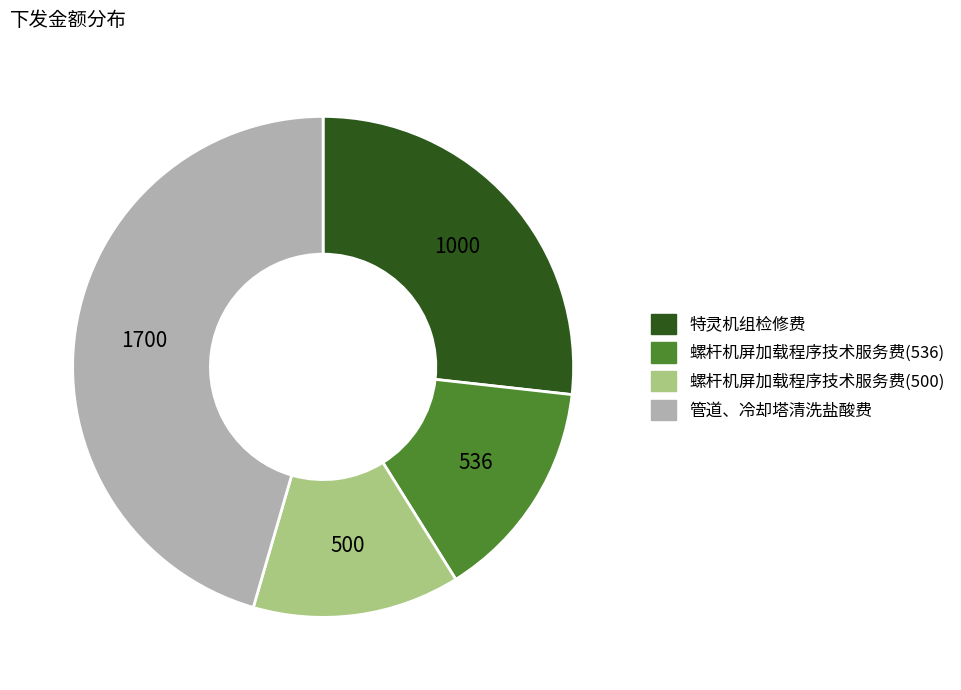

What is the largest slice in the pie chart?

管道、冷却塔清洗盐酸费